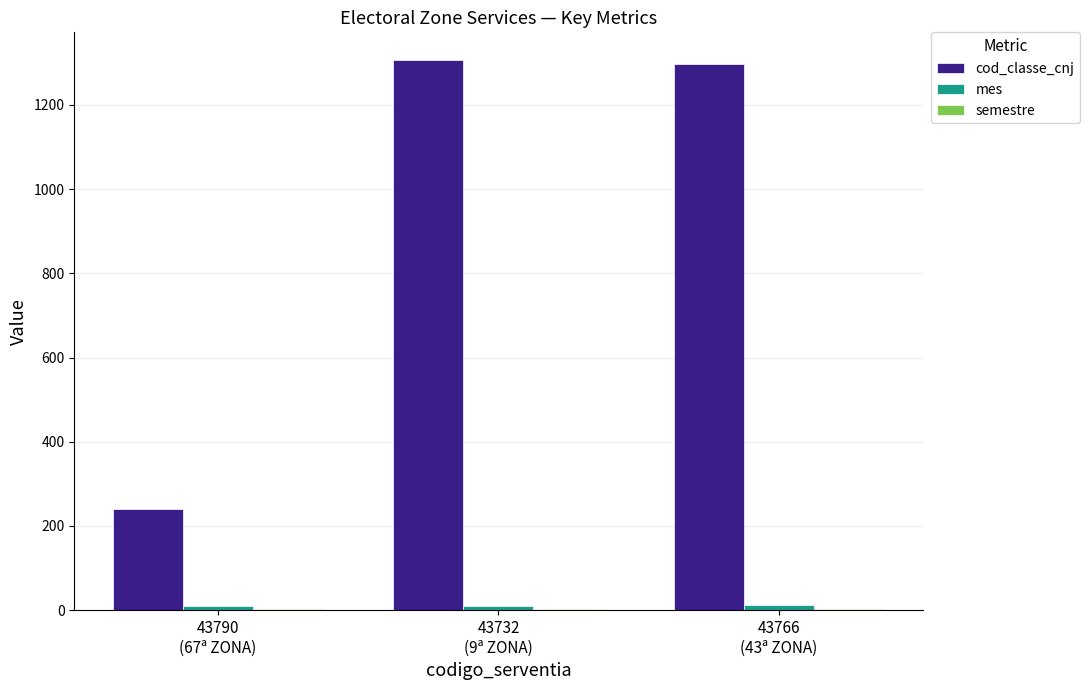

What is the greatest value displayed?

1307